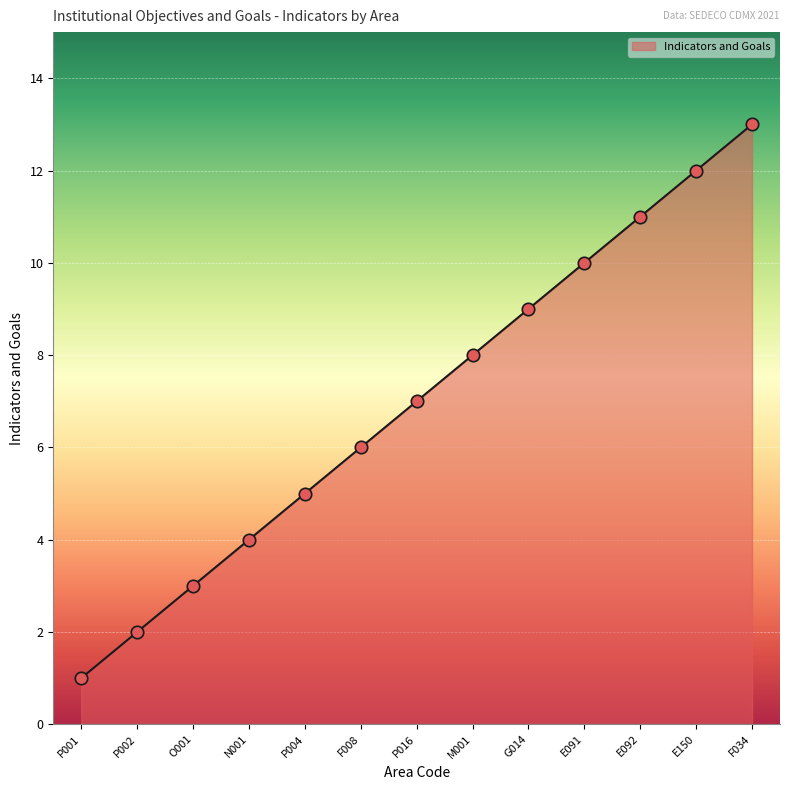

What is the change in value from F008 to G014?

+3